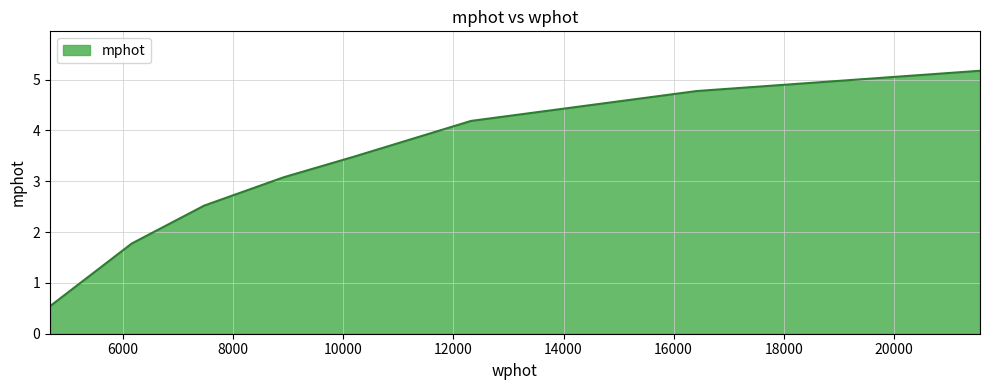

Reading left to right, transcribe all the data shown in this chart.

0.5	1.8	2.5	3.1	3.5	4.2	4.8	5.2